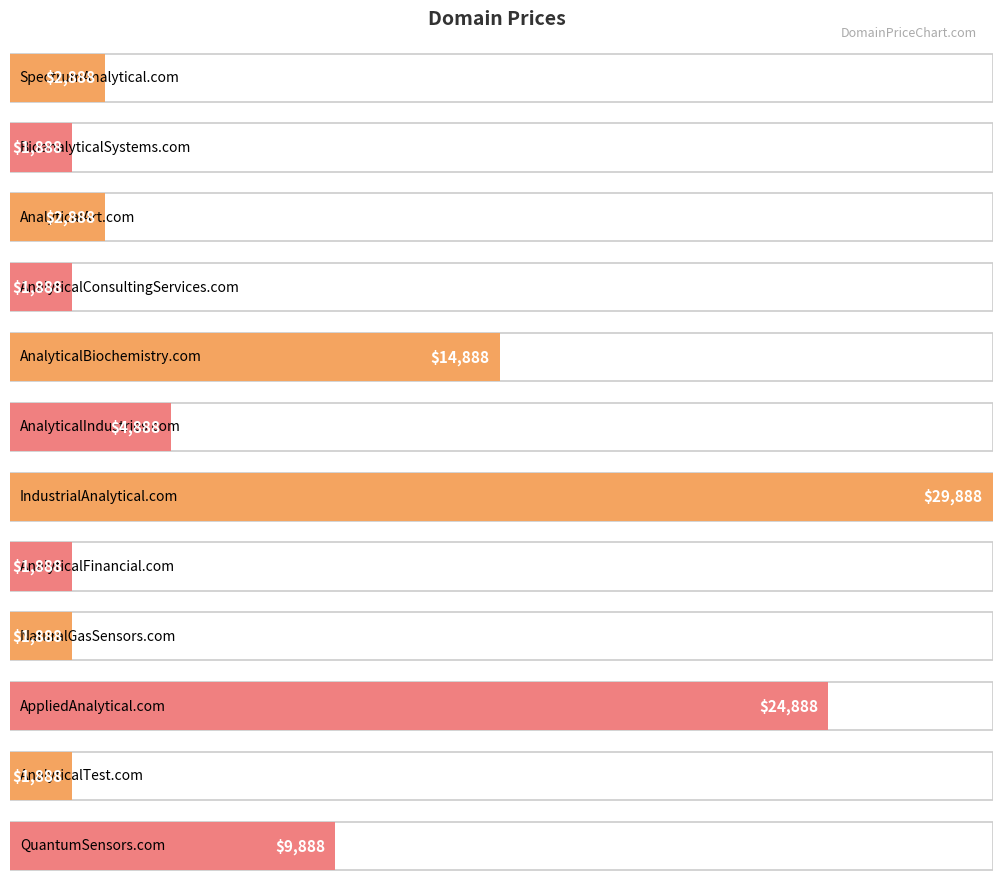

The chart shows a value of 24888 at AppliedAnalytical.com. True or false?

True